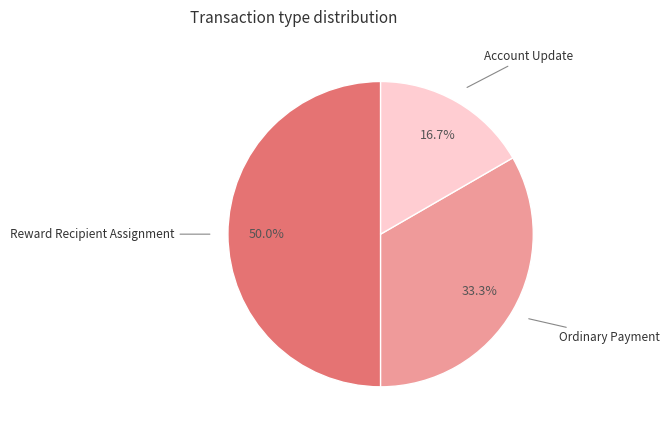

How many segments does this pie chart have?

3